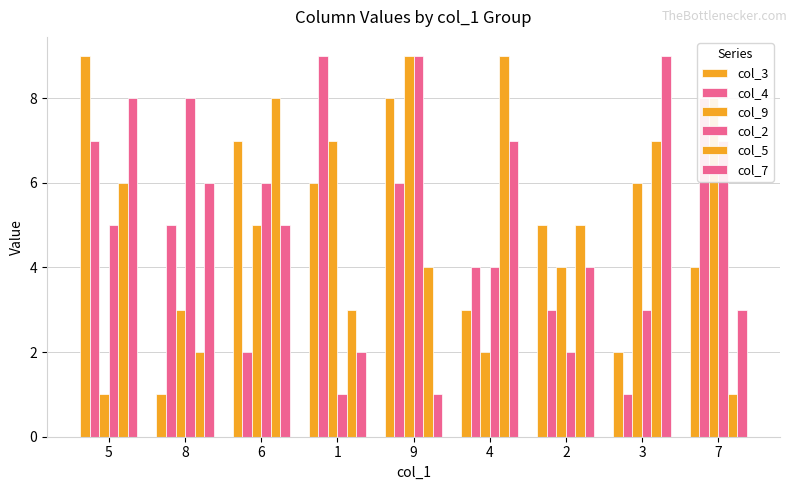

At which category is the sum across all series the highest?

9